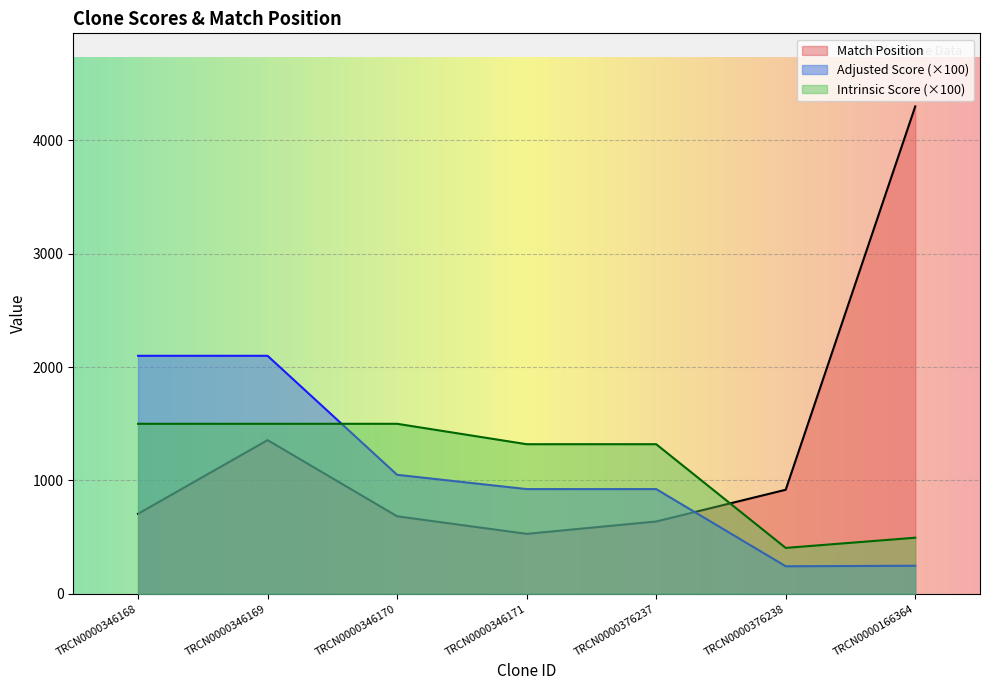

The Match Position series shows 936.5 at TRCN0000346171. True or false?

False